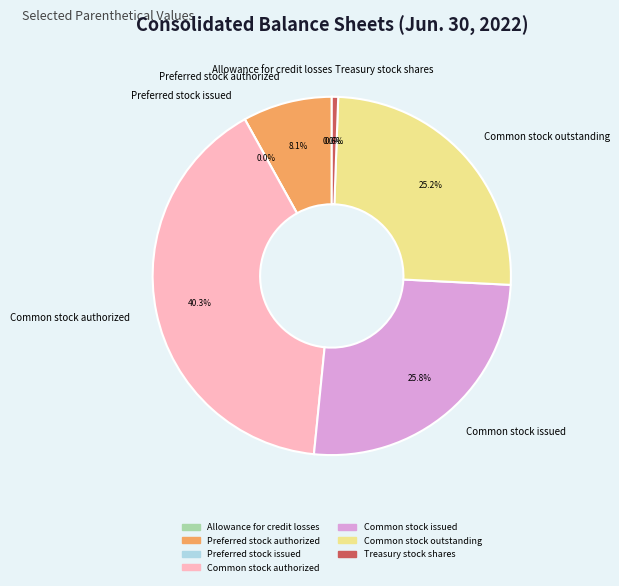

Which slice is the largest?

Common stock authorized